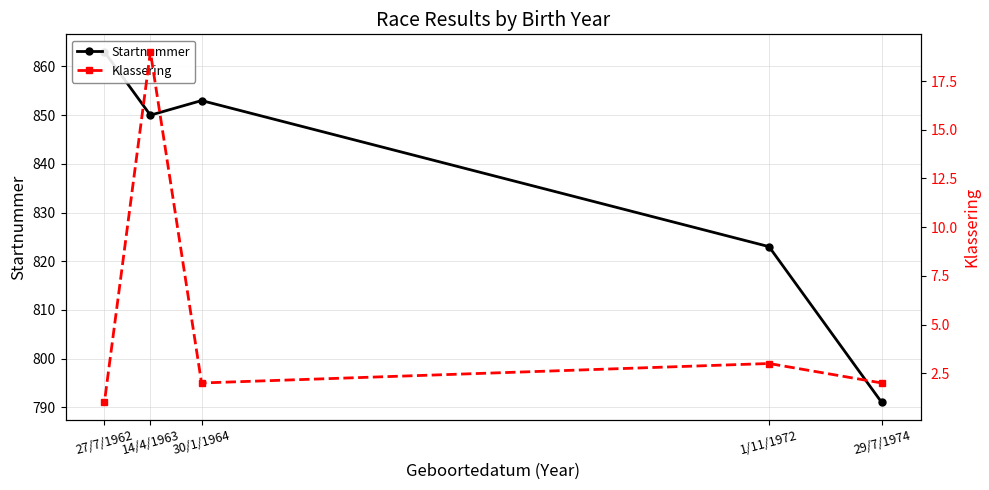

What is the label of the 2nd point from the right?

14/4/1963